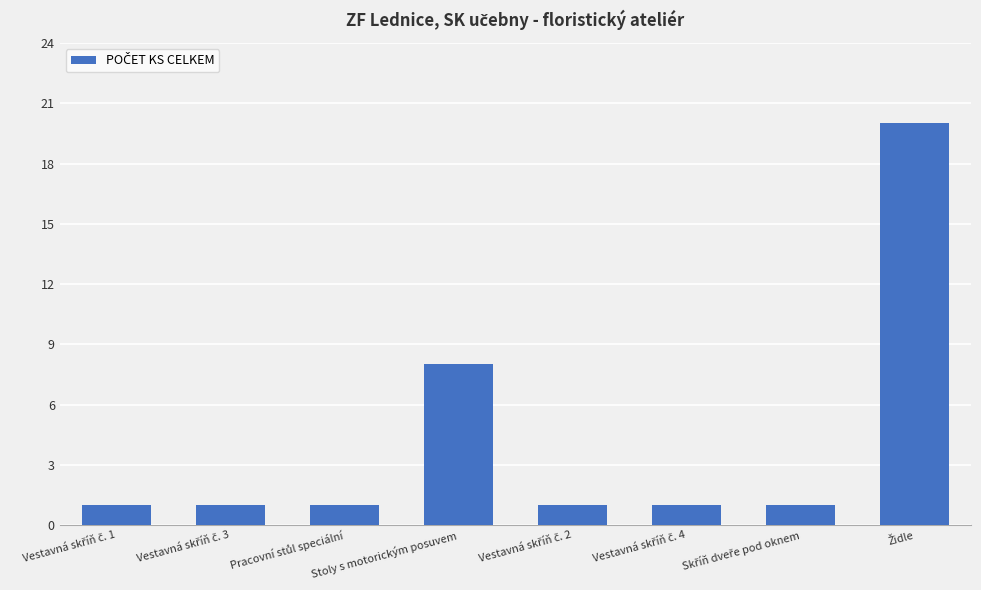

What is the sum of all values?

34